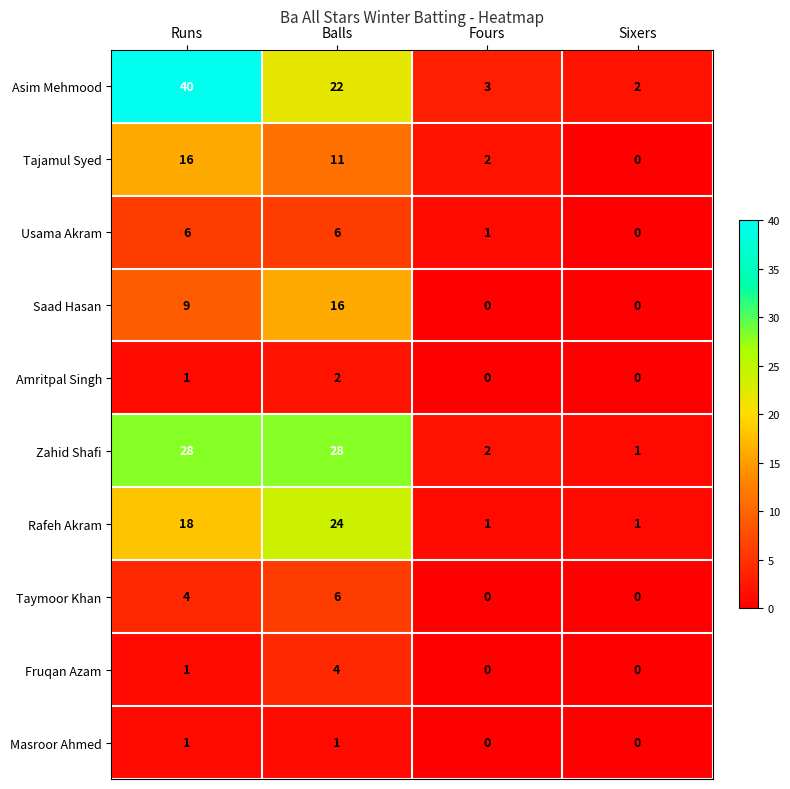

Which series has the largest total across all categories?

Asim Mehmood